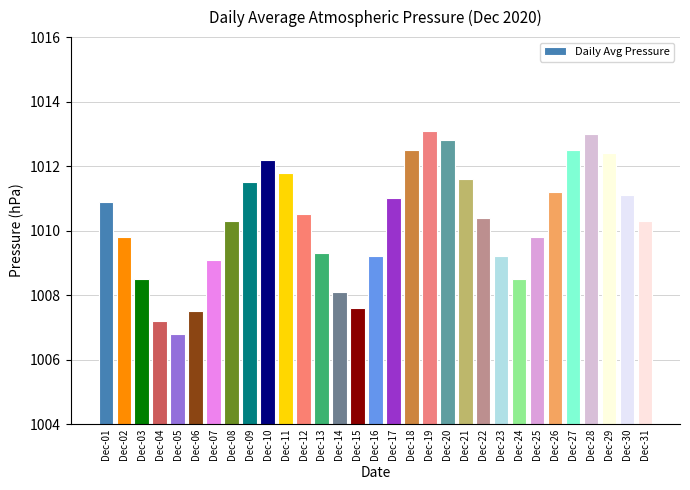

Approximately how many times larger is the value at Dec-20 compared to Dec-31?

1.0